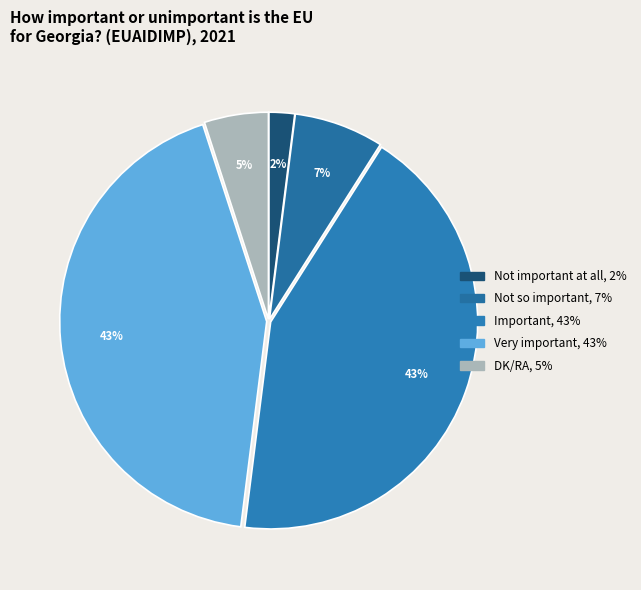

Is there a majority slice in this chart?

No